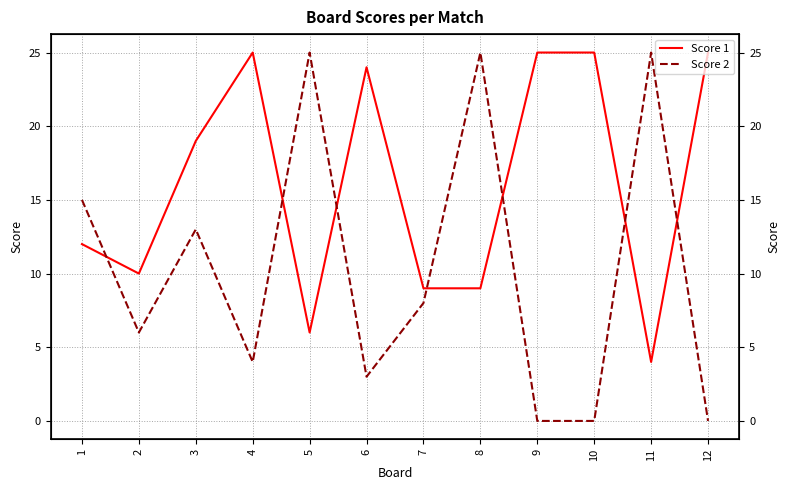

How many intersections are there between Score 1 and Score 2?

7